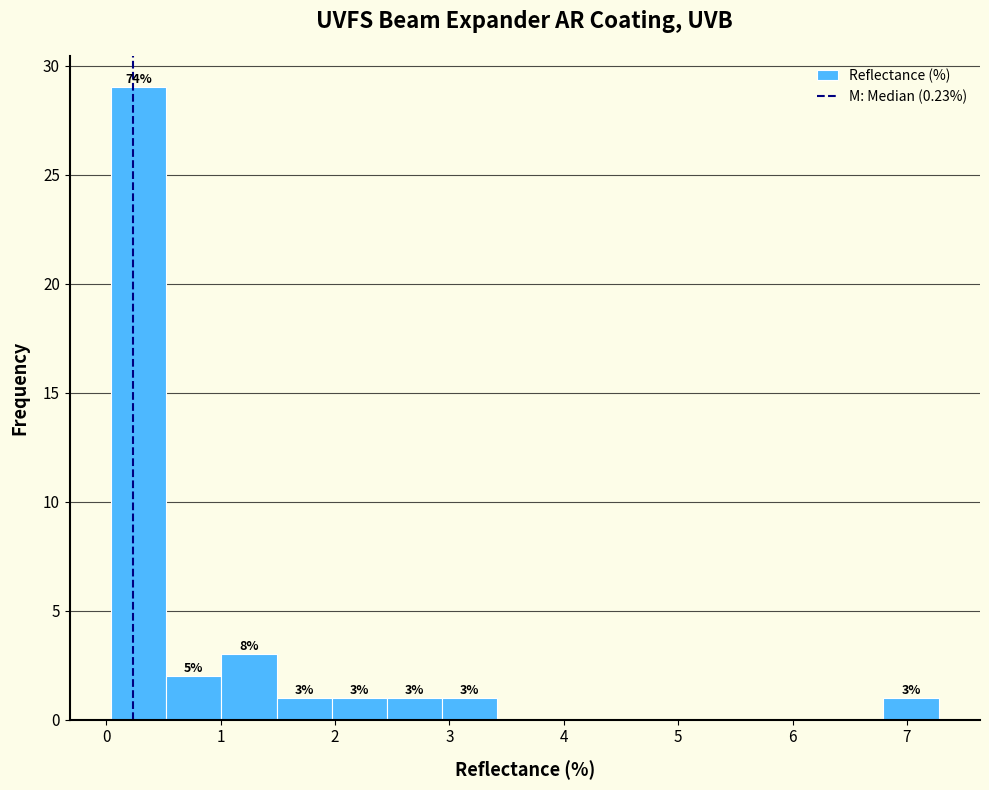

Which range on the x-axis has the tallest bar?

0.0 to 0.5